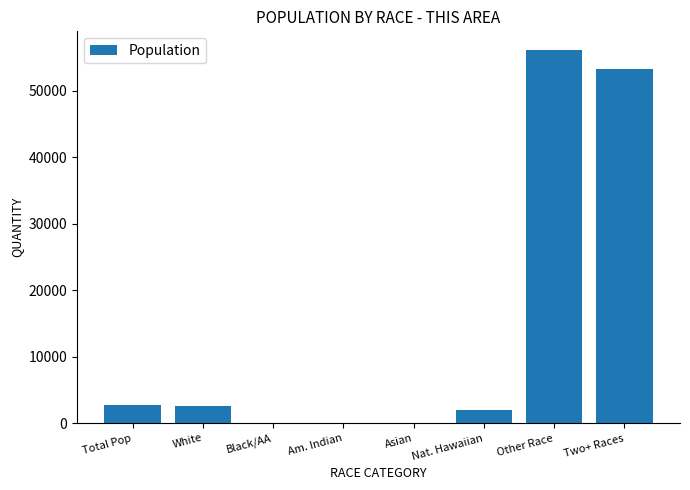

What is the change in value from Total Pop to Other Race?

+53465